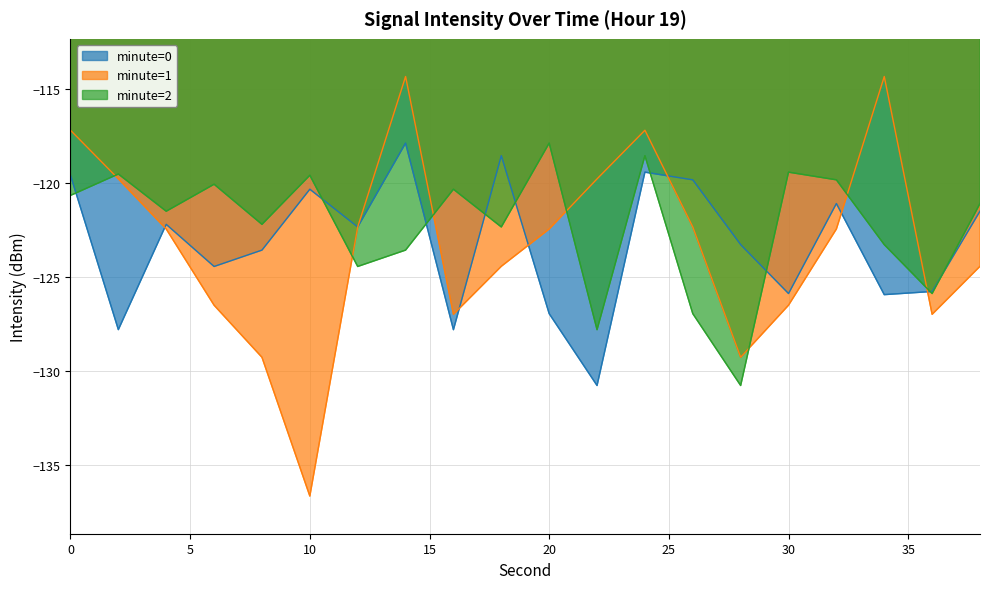

In minute=1, how many points are lower than both neighbors (excluding endpoints)?

4